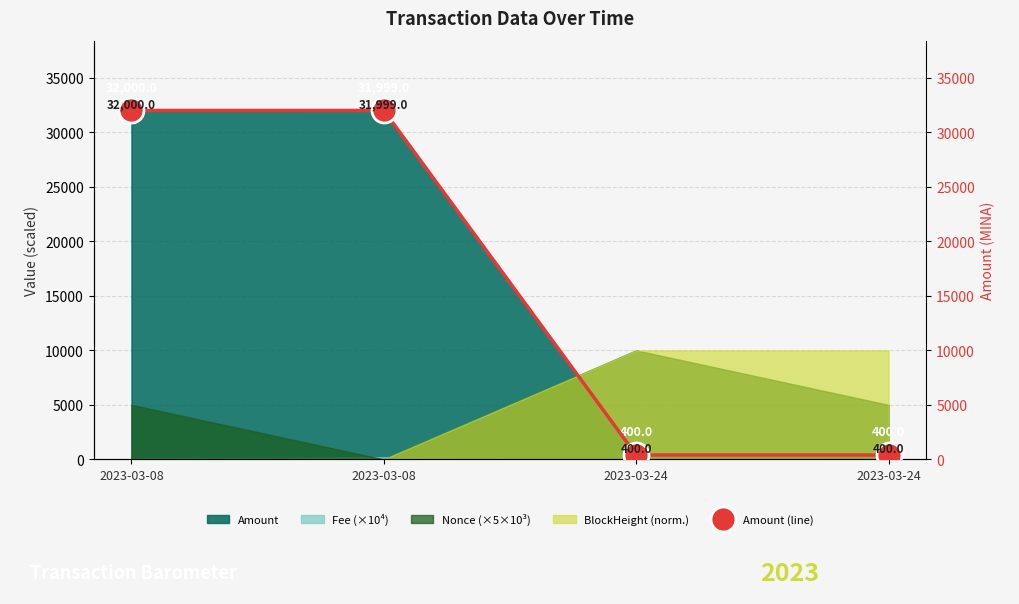

How many categories are shown in the chart?

4